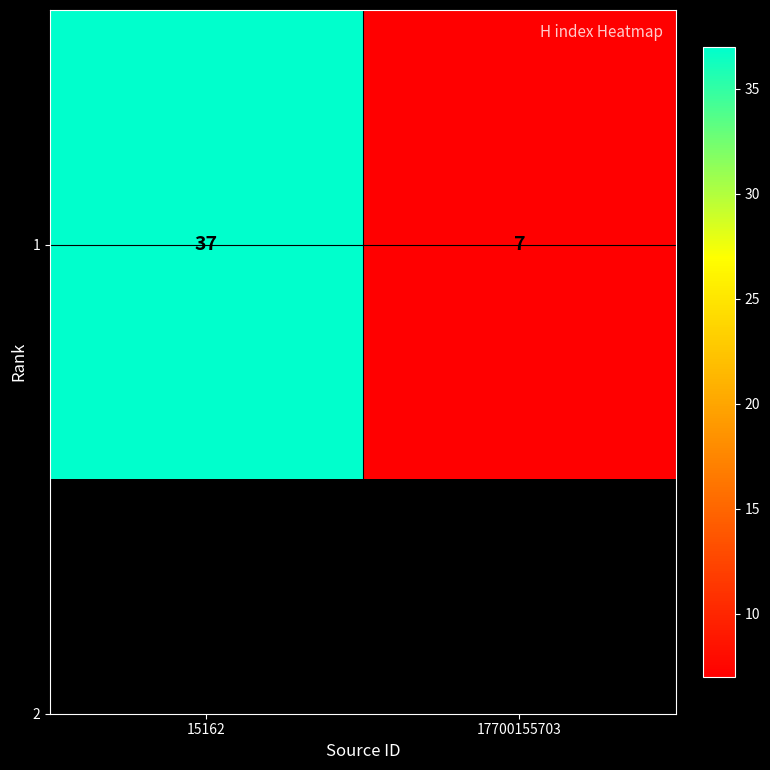

True or false: the data shows 37 at 15162.

True